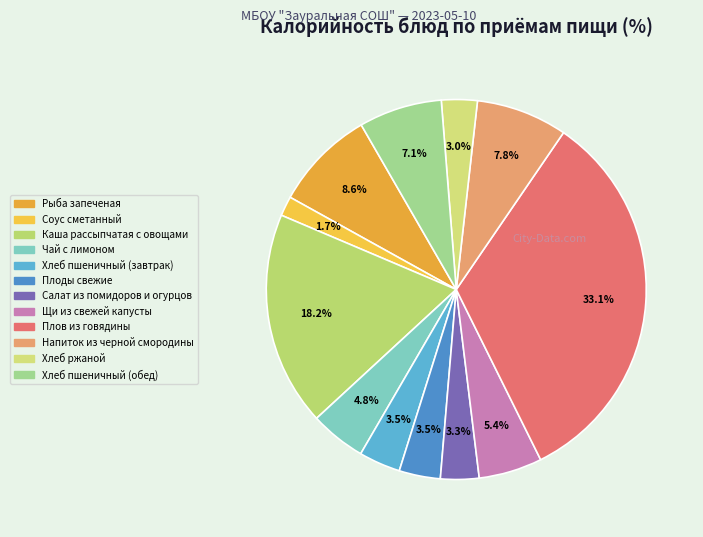

True or false: Соус сметанный accounts for 2% of the total.

True